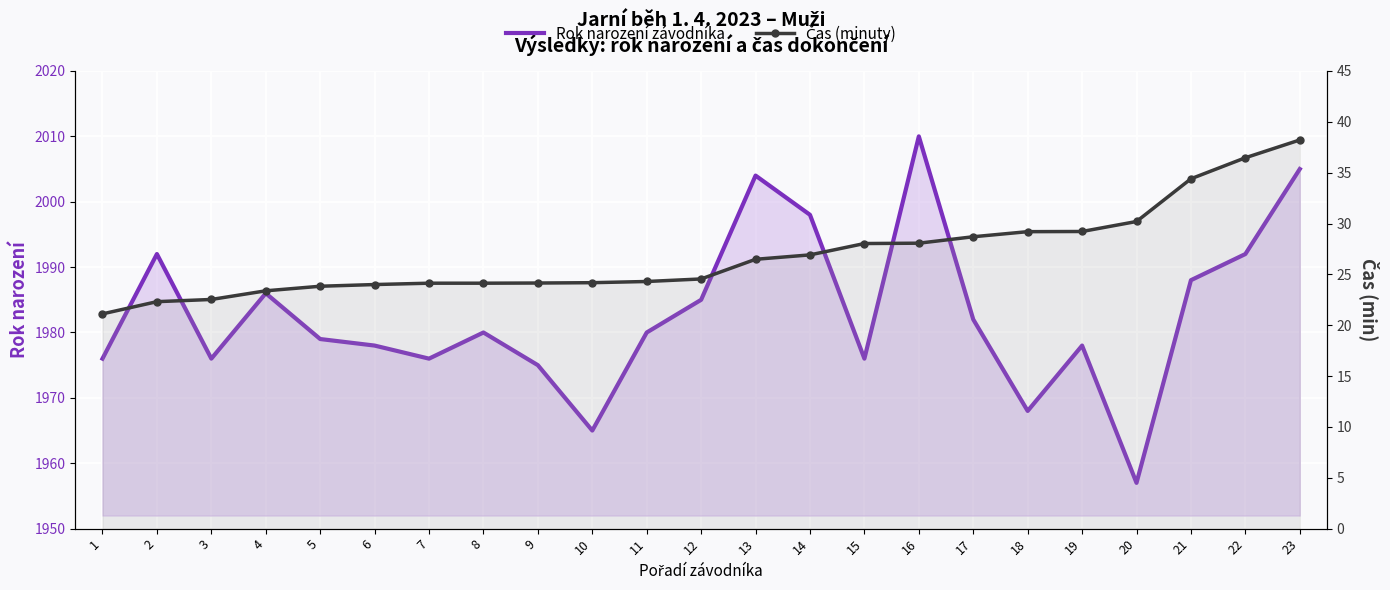

Rank the series by their maximum value, from lowest to highest.

Čas (minuty), Rok narození závodníka